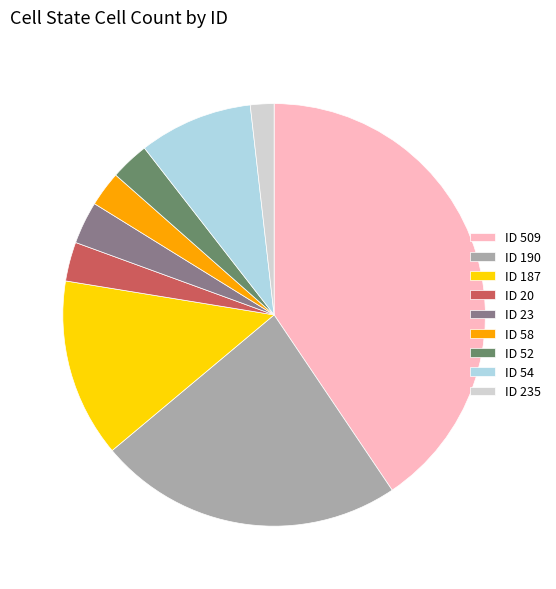

What is the smallest slice in the pie chart?

ID 235